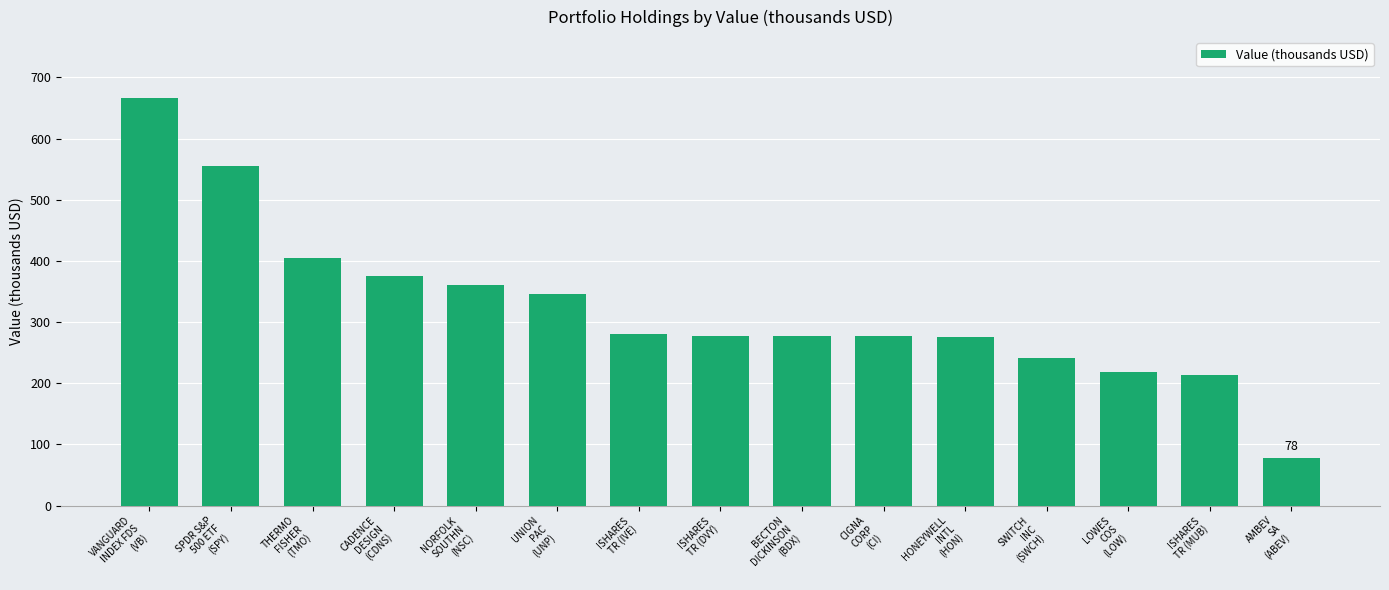

True or false: the data shows 280 at ISHARES
TR (IVE).

True